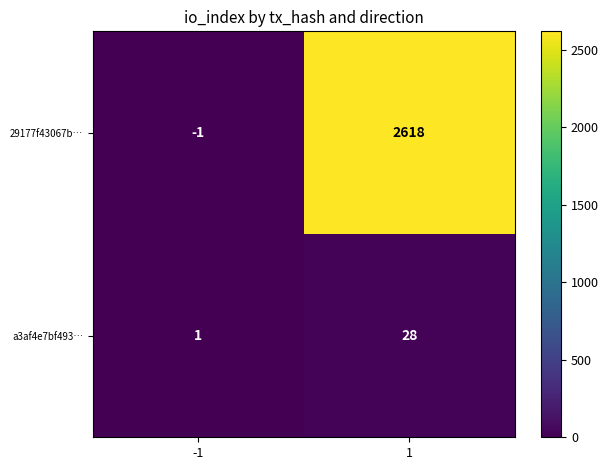

What is the sum of all 29177f43067b… values?

2617